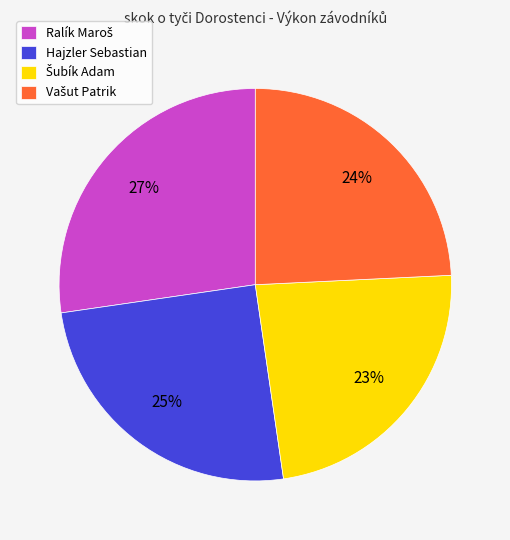

To the nearest percent, what is the average slice percentage?

25%